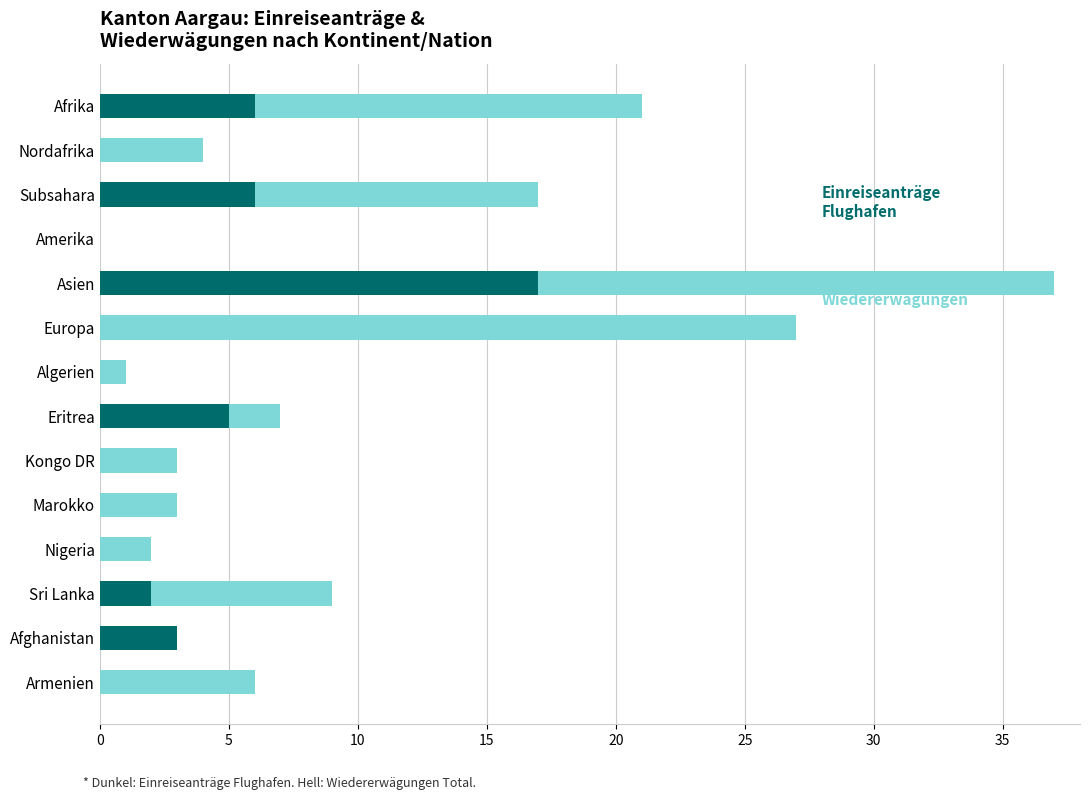

What is the total value across all series at Marokko?

3